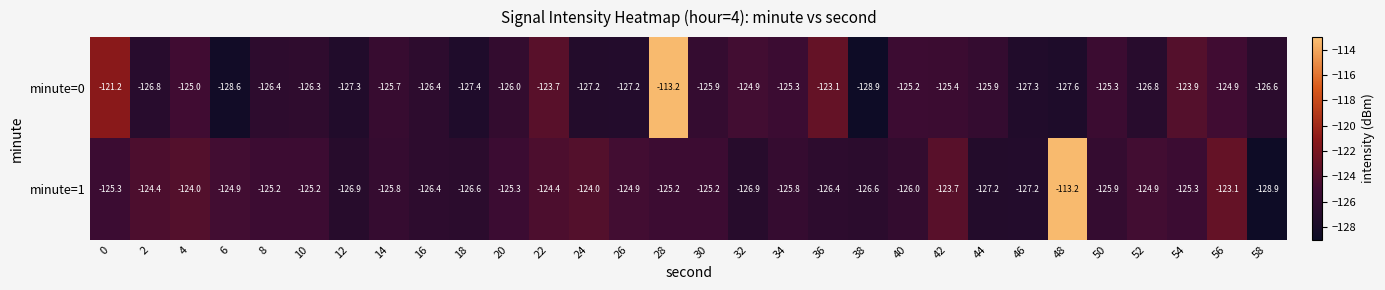

Which series has the largest total across all categories?

minute=1